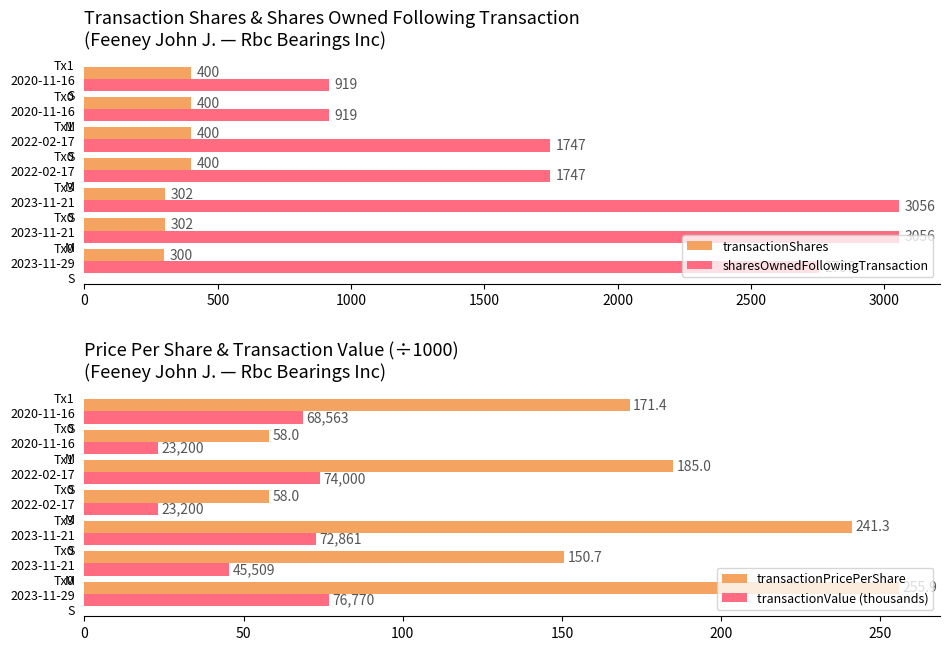

How many sharesOwnedFollowingTransaction values are between 919 and 3056?

7